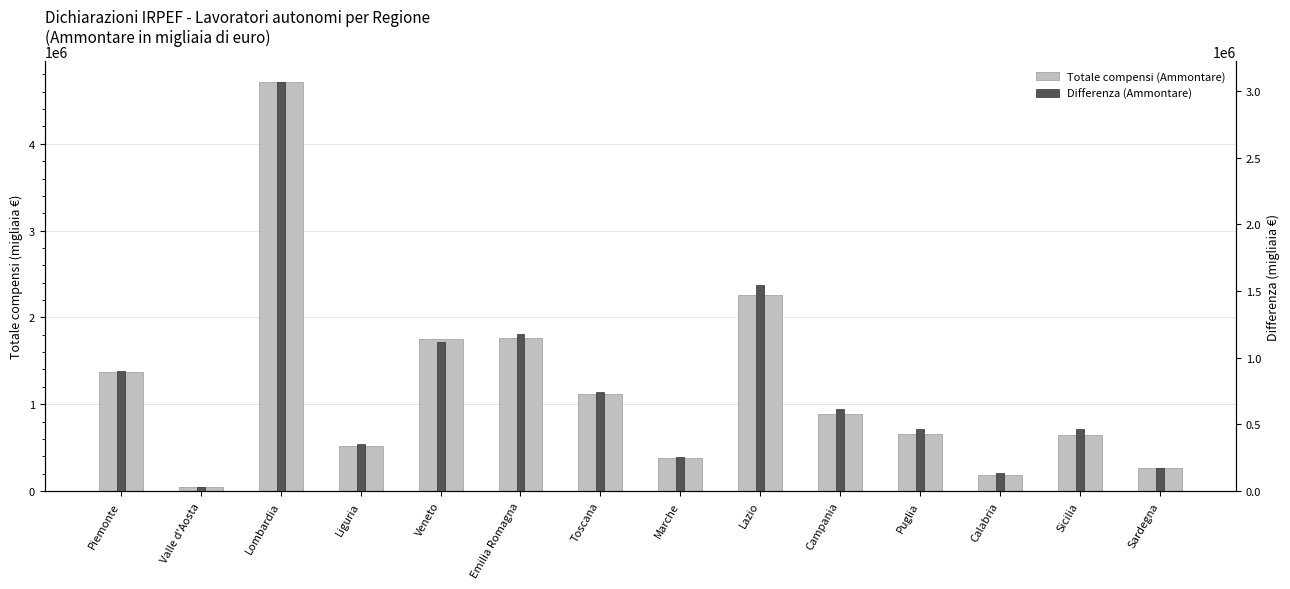

At how many categories does at least one series exceed 1540257?

4